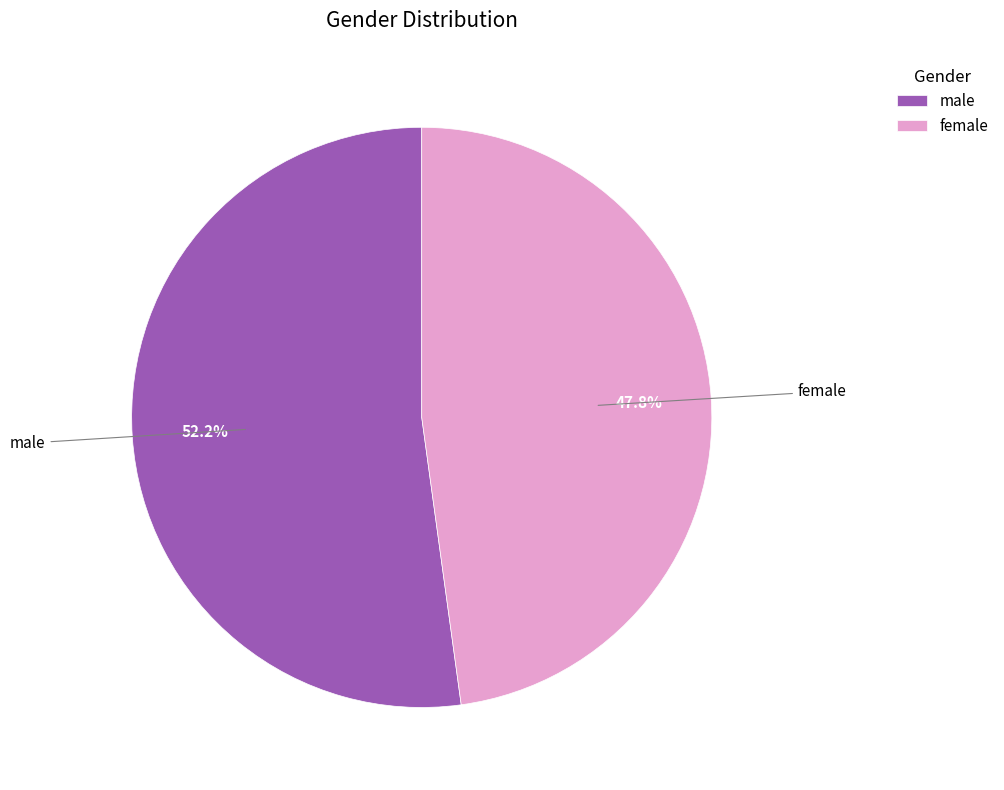

What is the ratio of the value at female to the value at male?

0.9